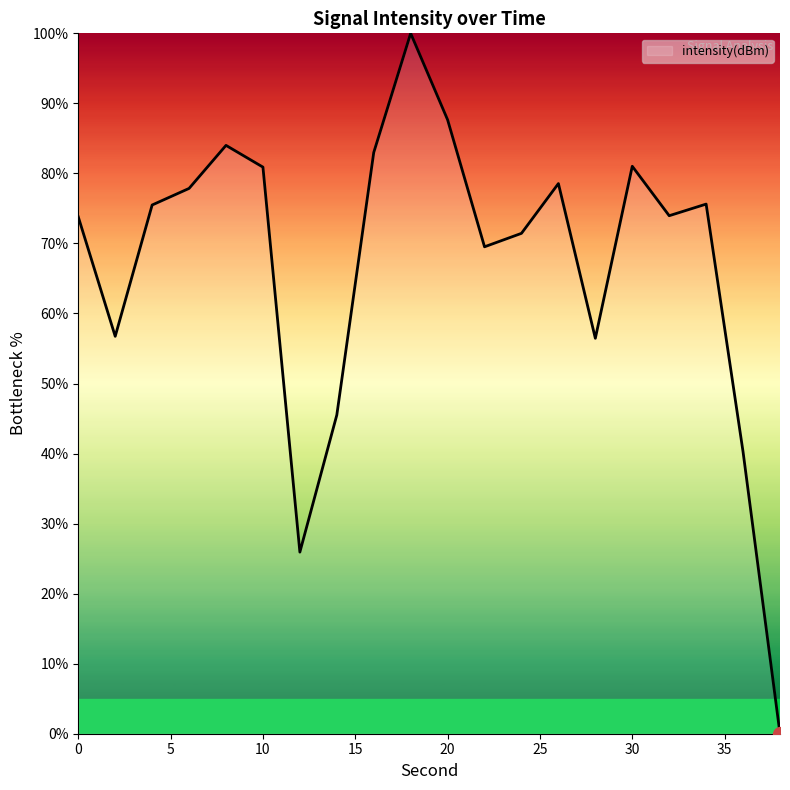

Does the chart have visible grid lines?

No